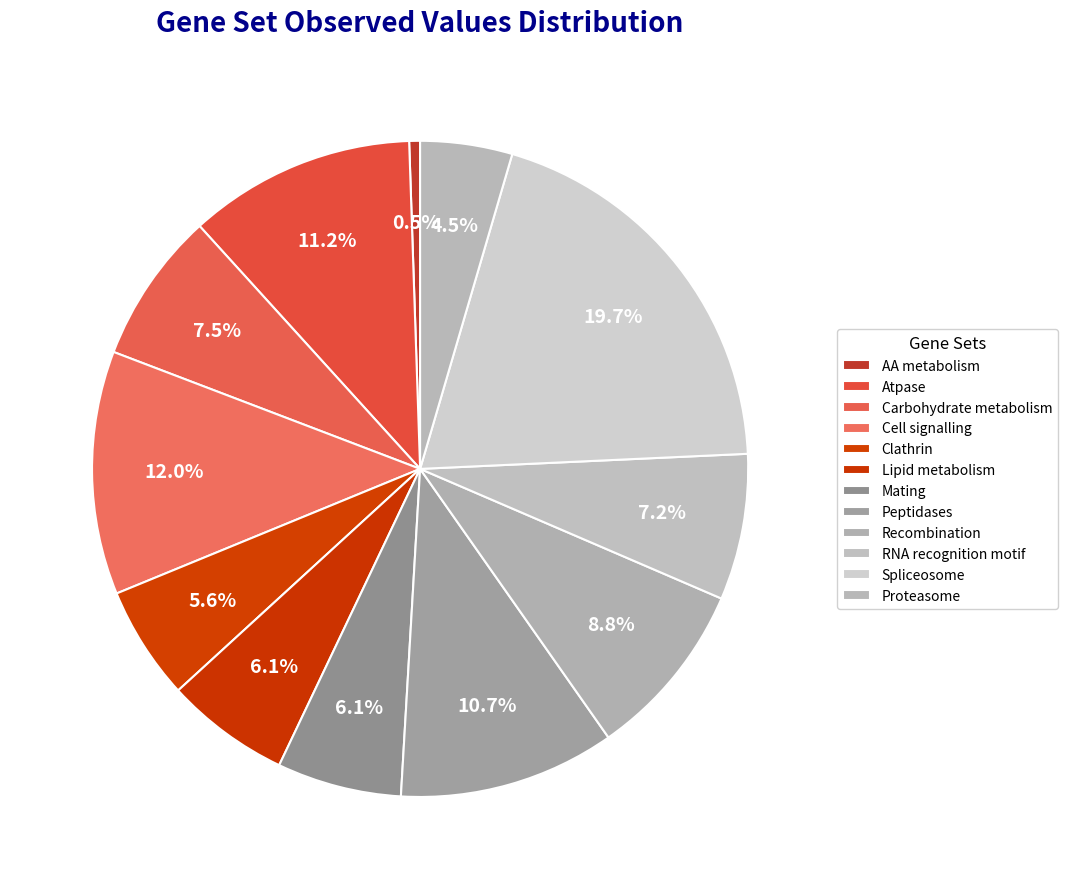

Count the number of slices in the pie.

12